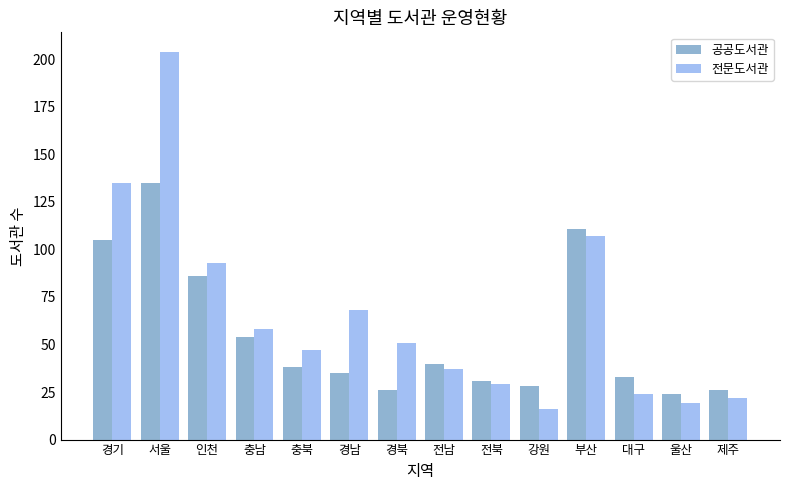

How many groups of bars are there?

14